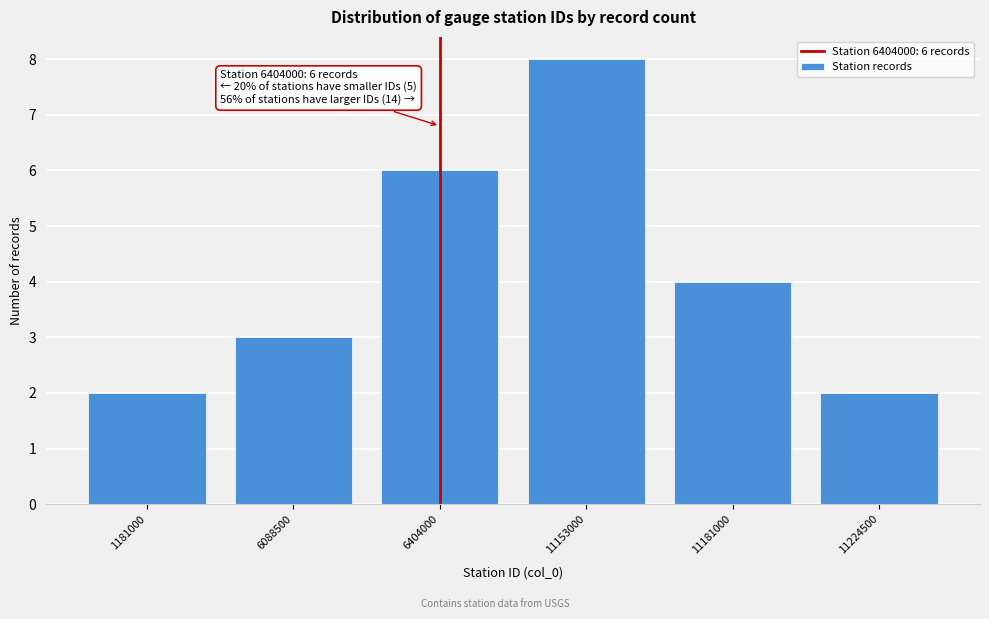

Reading right to left, extract all data points from this chart.

2	4	8	6	3	2